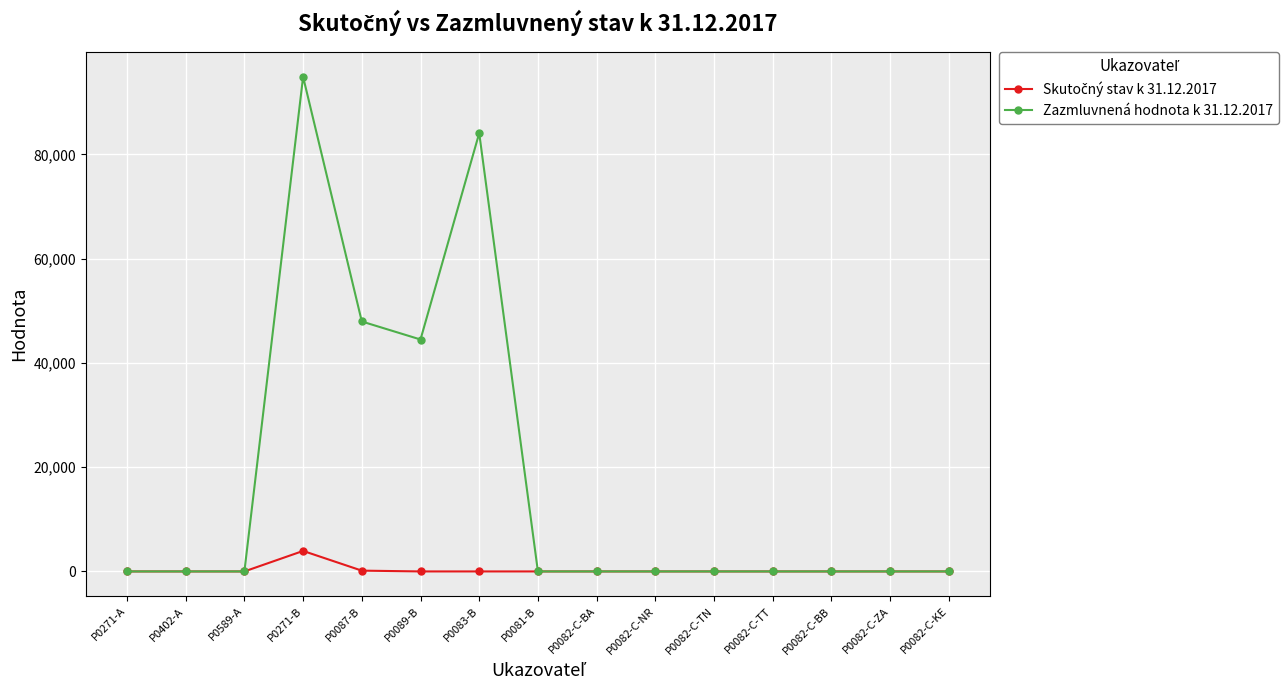

True or false: Zazmluvnená hodnota k 31.12.2017 has more than 0 points higher than both neighbors.

True